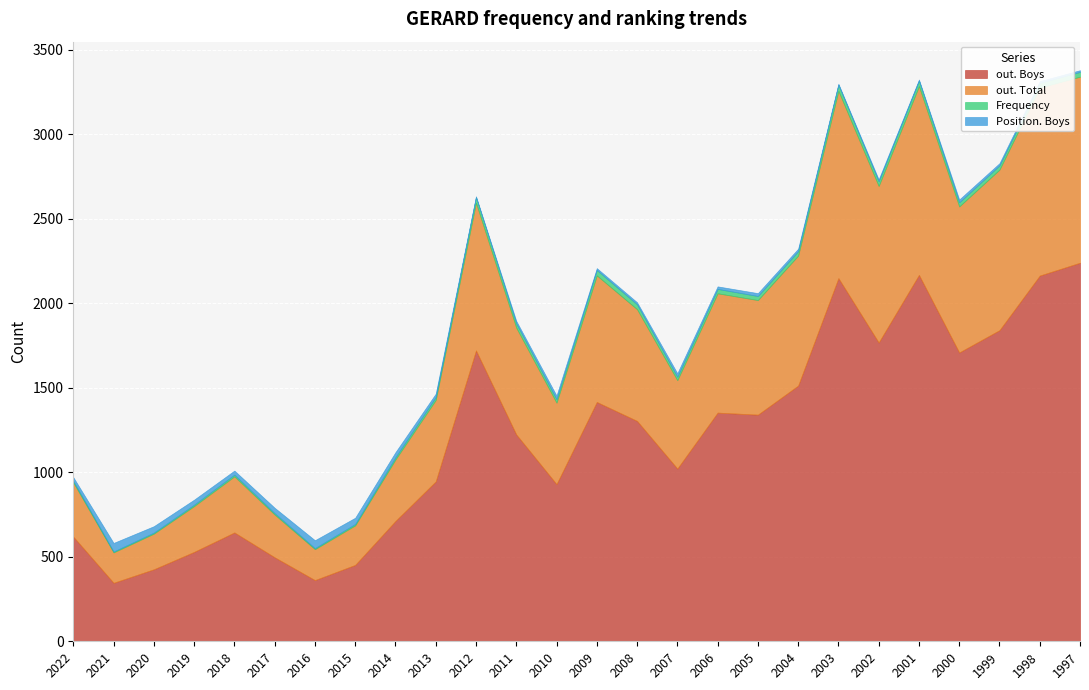

At how many categories does at least one series exceed 40?

26